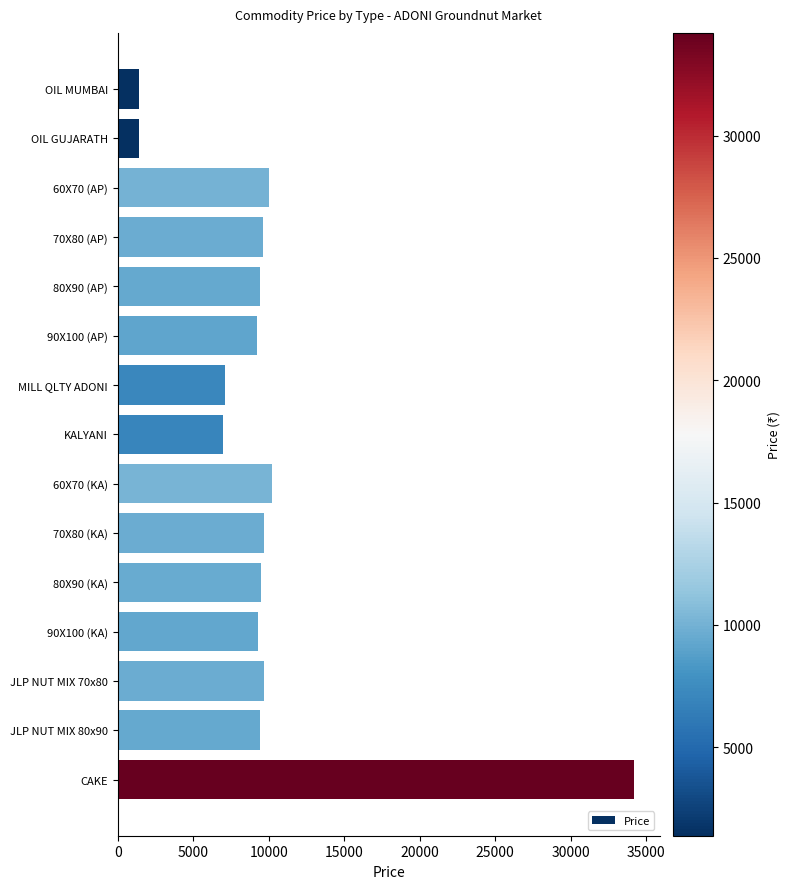

What is the difference between the second highest and second lowest values?

8800